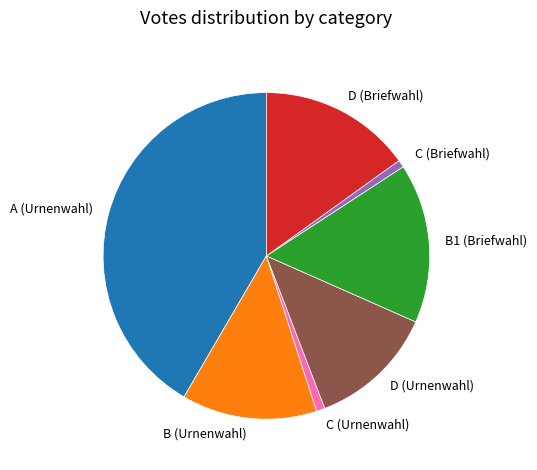

Is there any slice that represents more than half of the pie?

No